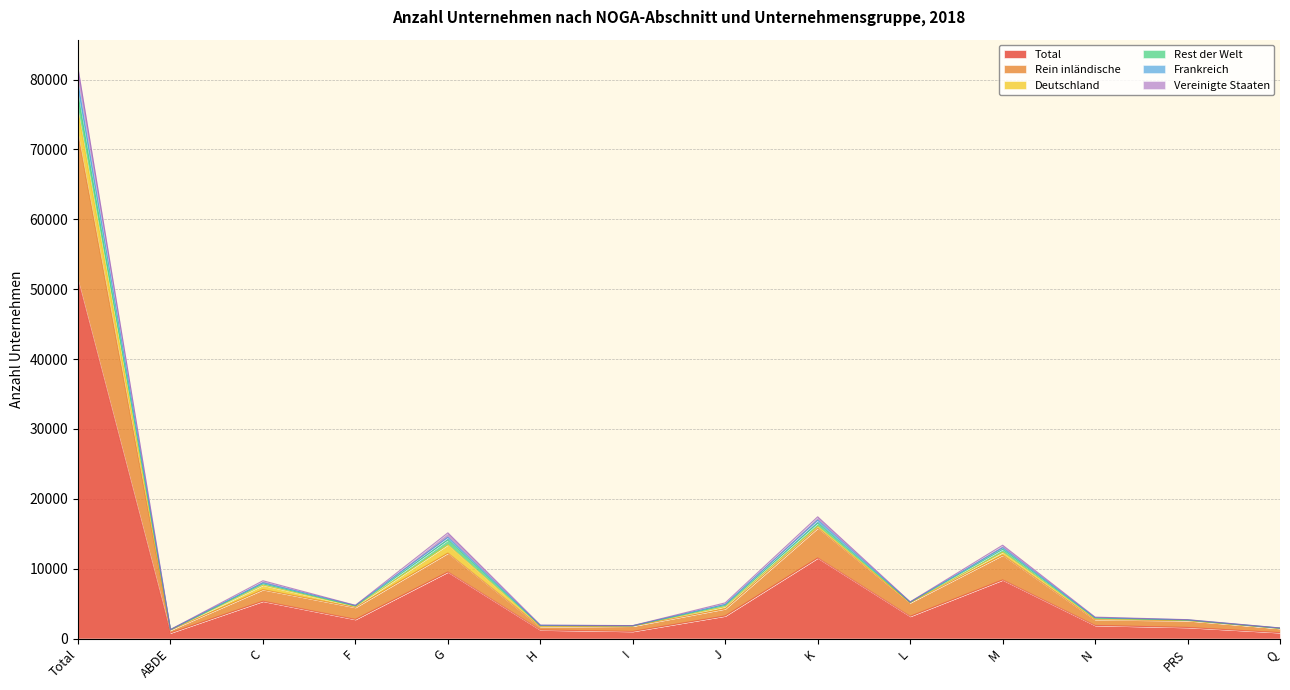

At which category does Total reach its first local peak?

C